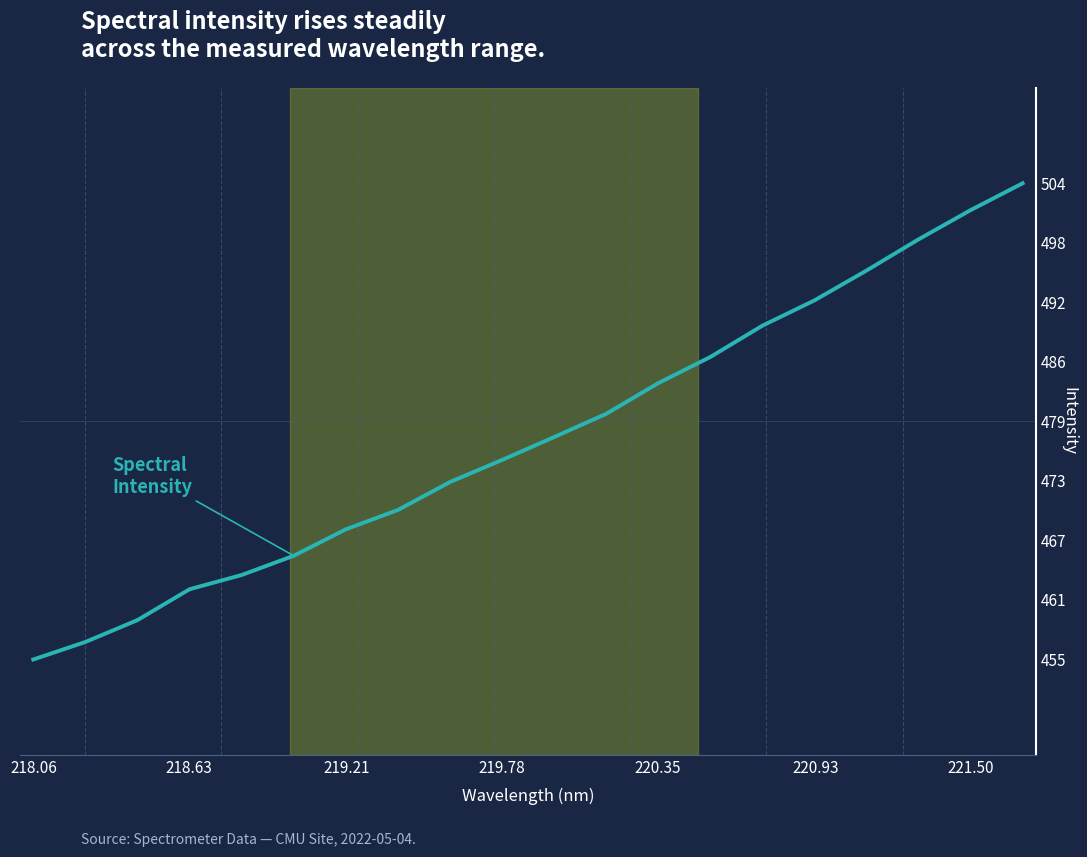

What is the maximum value shown in the chart?

504.5